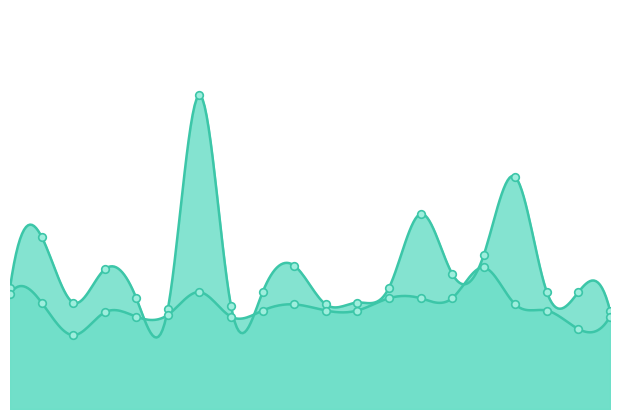

What is the total value across all series at 00:28?

3.3